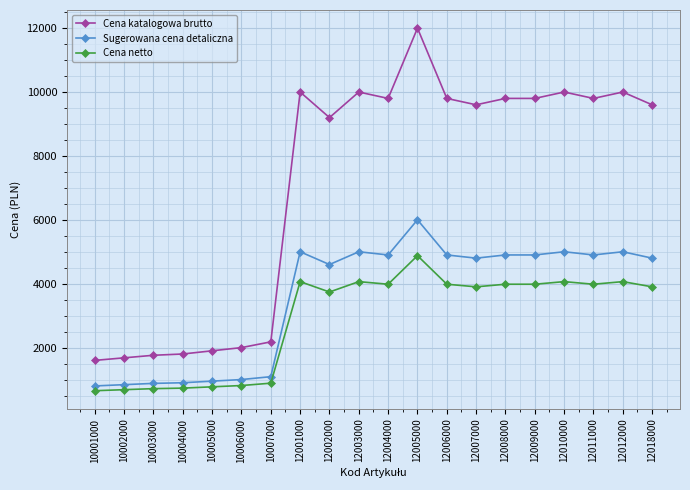

True or false: Sugerowana cena detaliczna and Cena netto cross at least once.

False